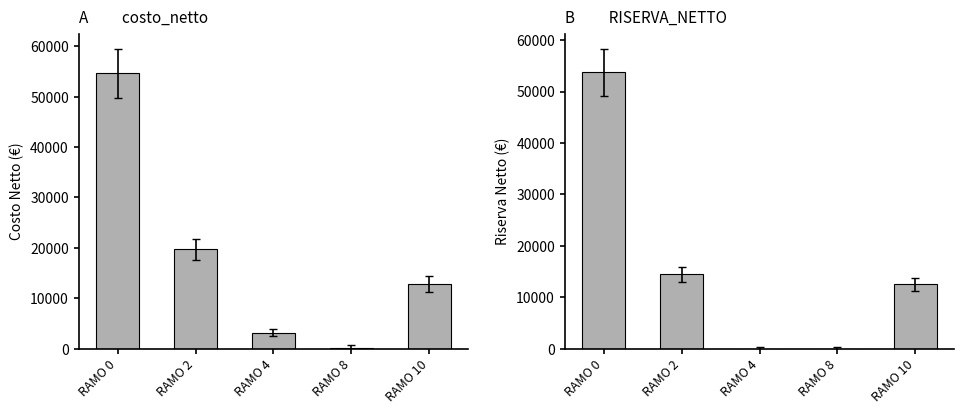

At which label does RISERVA_NETTO first exceed 12480?

RAMO 0